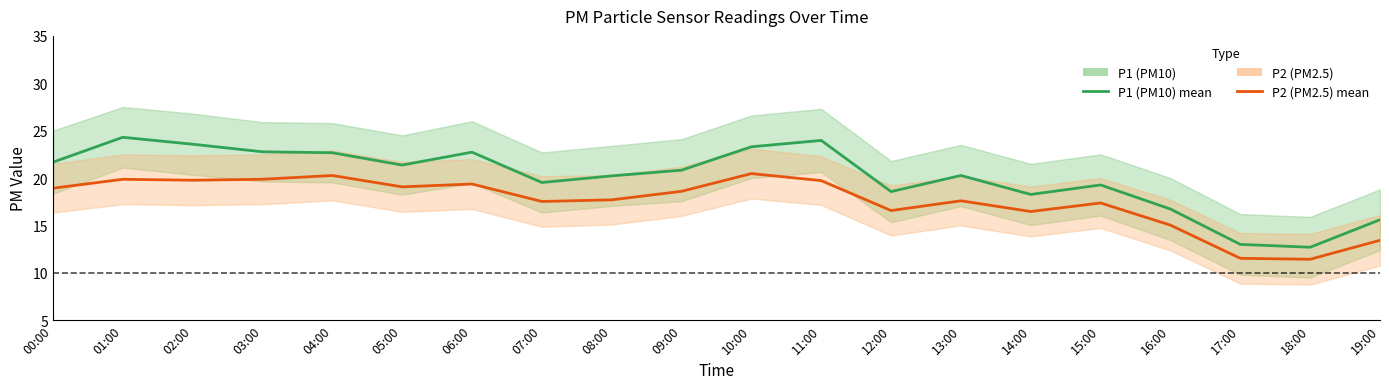

What are all the series names shown in the legend?

P1 (PM10), P2 (PM2.5)